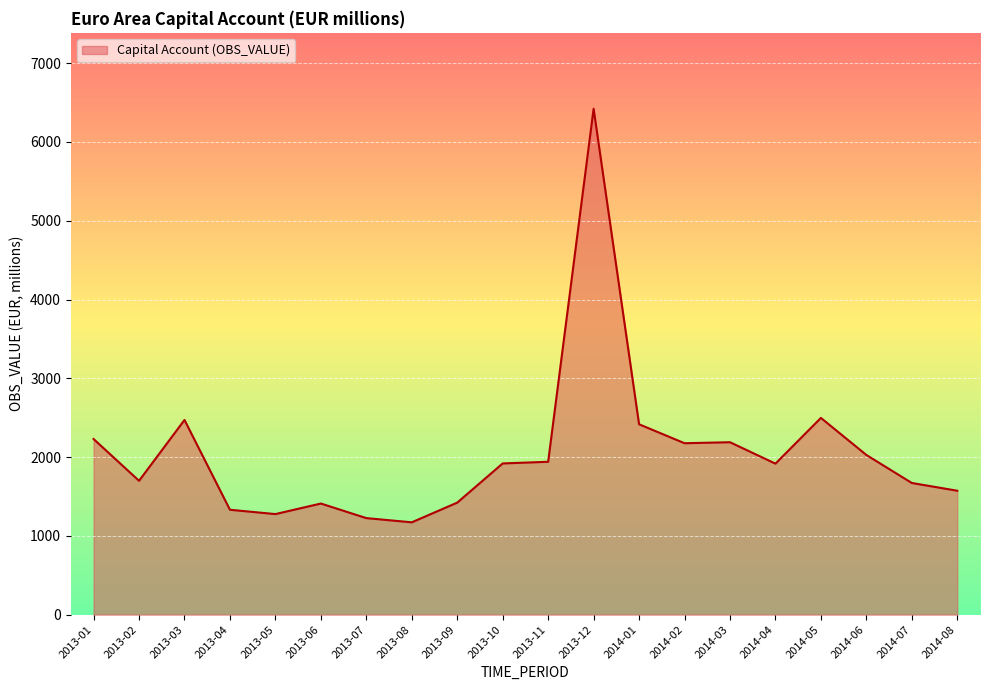

What is the maximum value shown in the chart?

6421.8